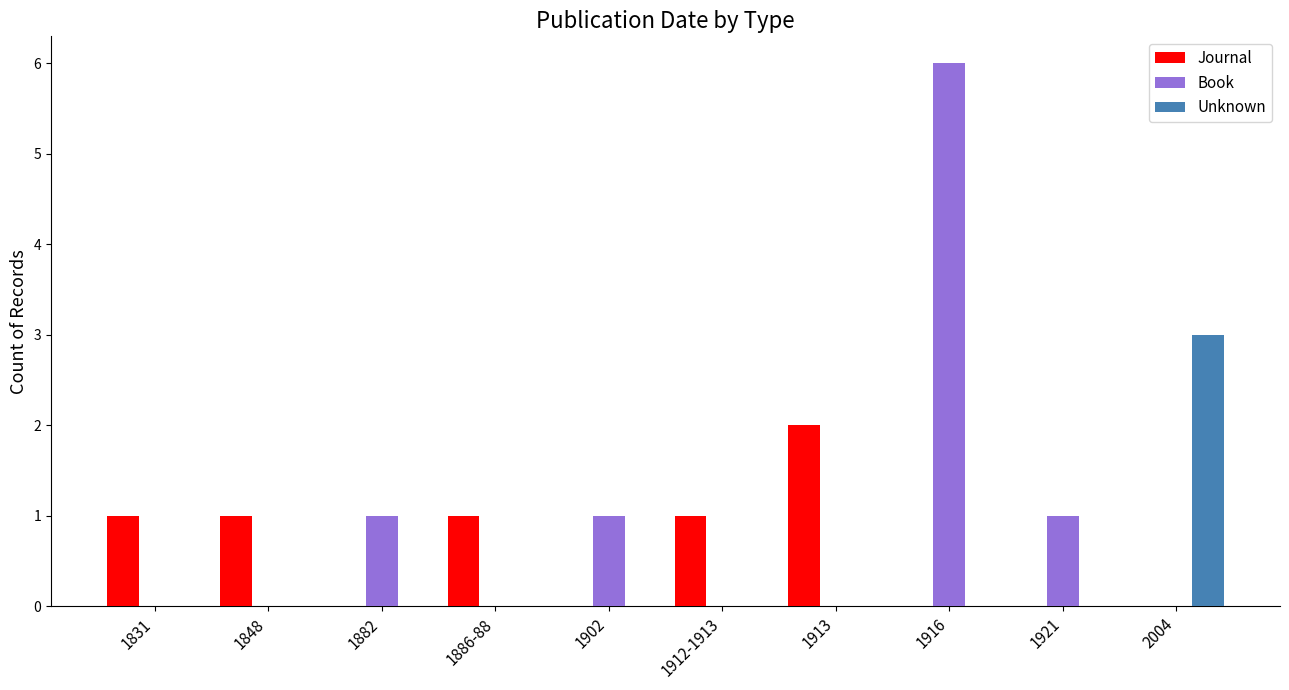

What is the sum of all Book values?

9